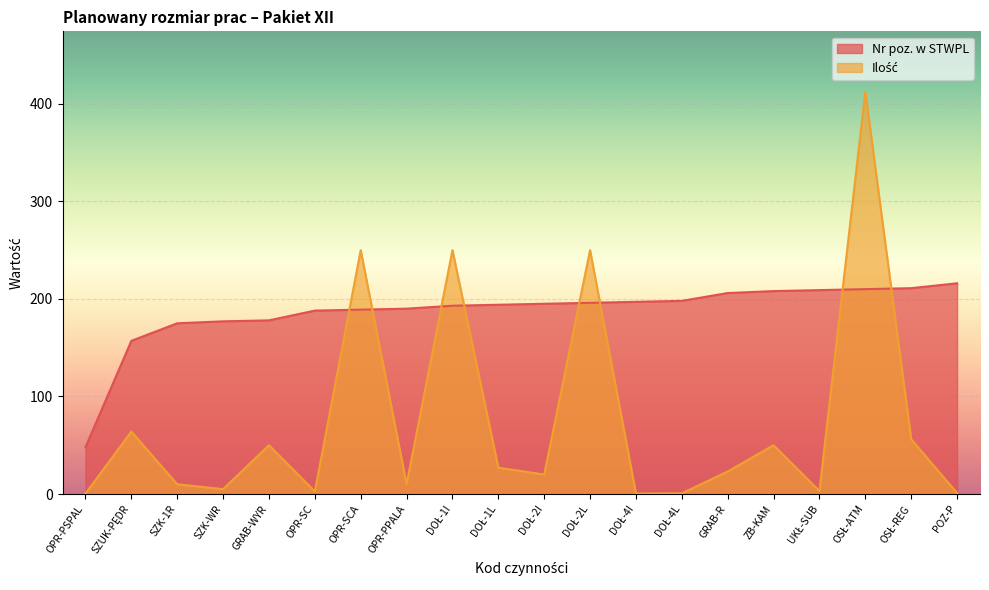

Is the value of Ilość at ZB-KAM greater than the value of Nr poz. w STWPL at UKŁ-SUB?

No